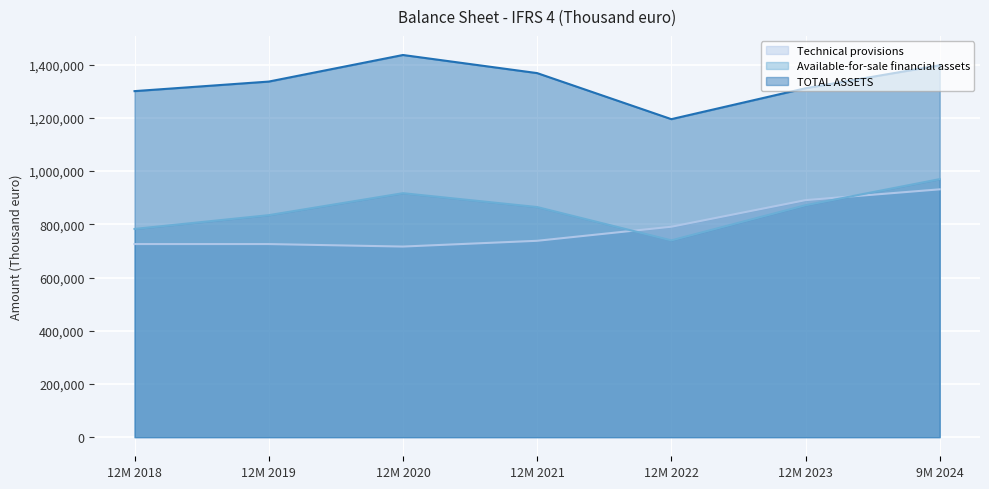

The Available-for-sale financial assets series shows 864978 at 12M 2021. True or false?

True